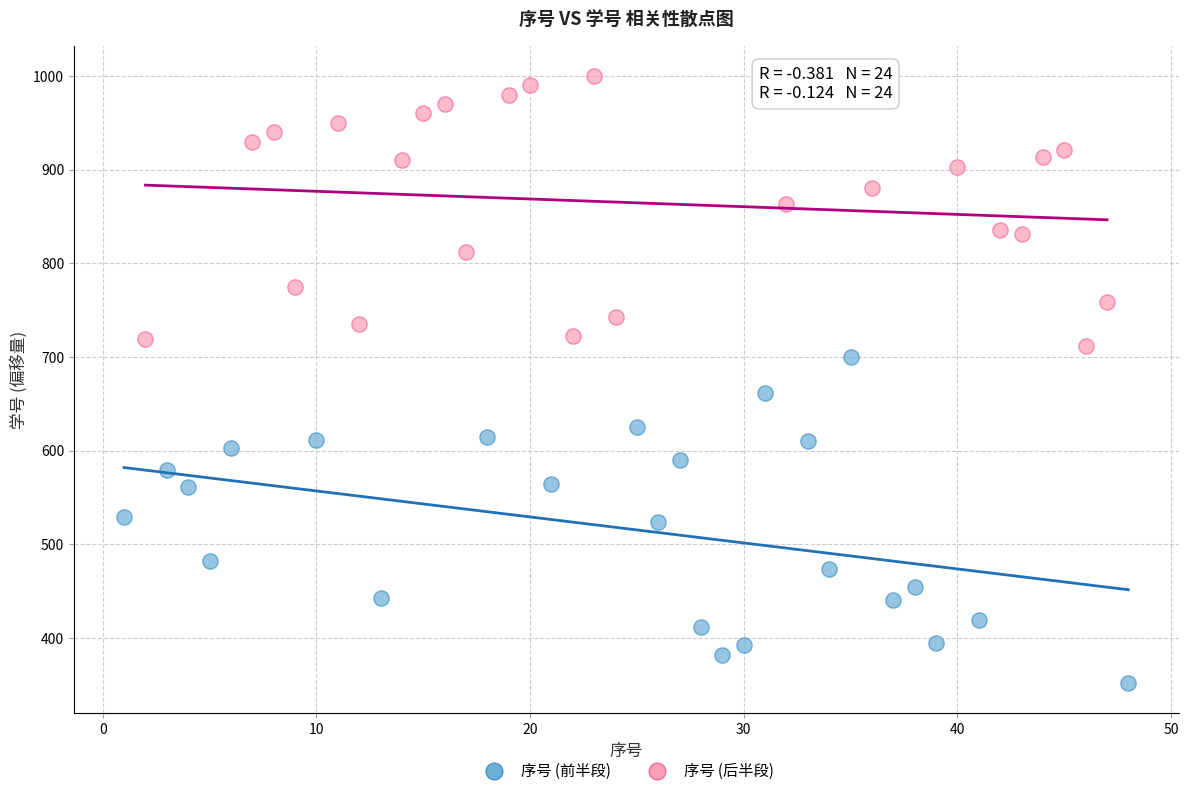

Which series has the widest spread of Y values?

序号 (前半段)